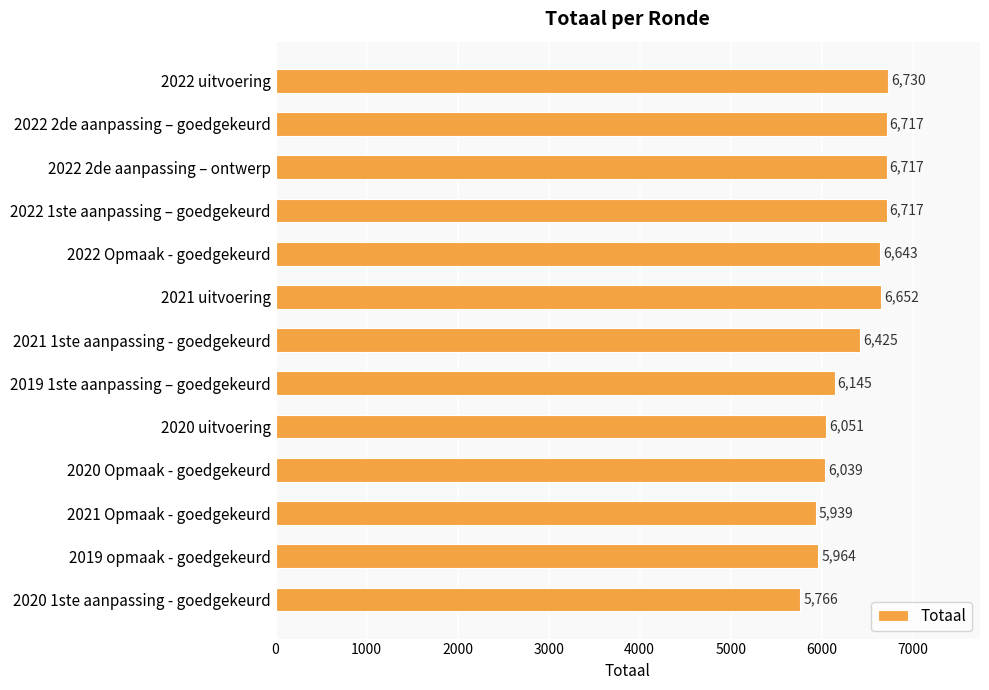

Is it true that the value at 2022 Opmaak - goedgekeurd is 4354?

False